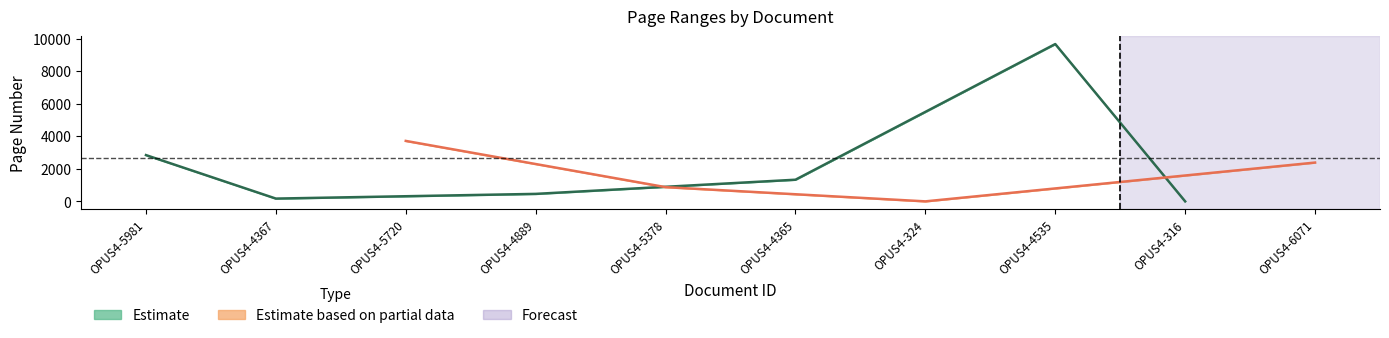

Reading left to right, what are all the values shown in this chart?

Erste Seite: OPUS4-5981=2839	OPUS4-4367=169	OPUS4-5720=3710	OPUS4-4889=451	OPUS4-5378=865	OPUS4-4365=1327	OPUS4-324=0	OPUS4-4535=9661	OPUS4-316=0	OPUS4-6071=2380
Letzte Seite: OPUS4-5981=2846	OPUS4-4367=173	OPUS4-5720=3717	OPUS4-4889=468	OPUS4-5378=883	OPUS4-4365=1332	OPUS4-324=0	OPUS4-4535=9665	OPUS4-316=0	OPUS4-6071=2387